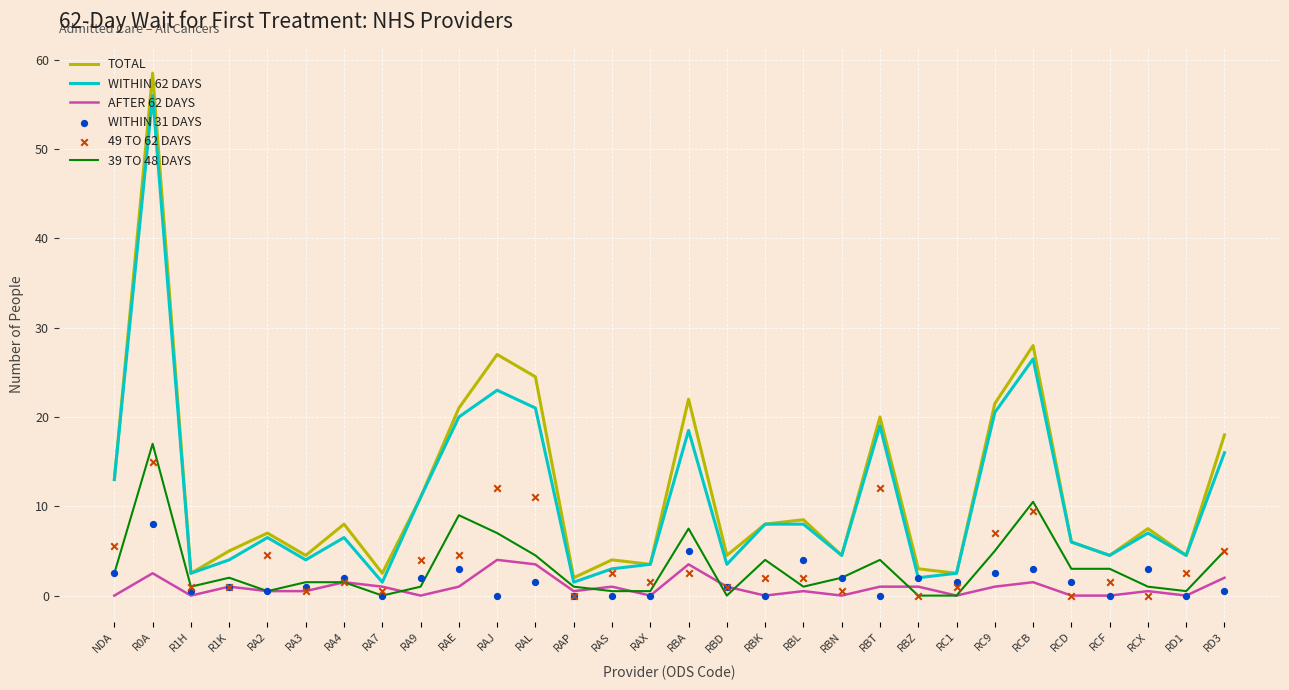

Is the value of 49 TO 62 DAYS at RBL greater than the value of WITHIN 62 DAYS at RD1?

No